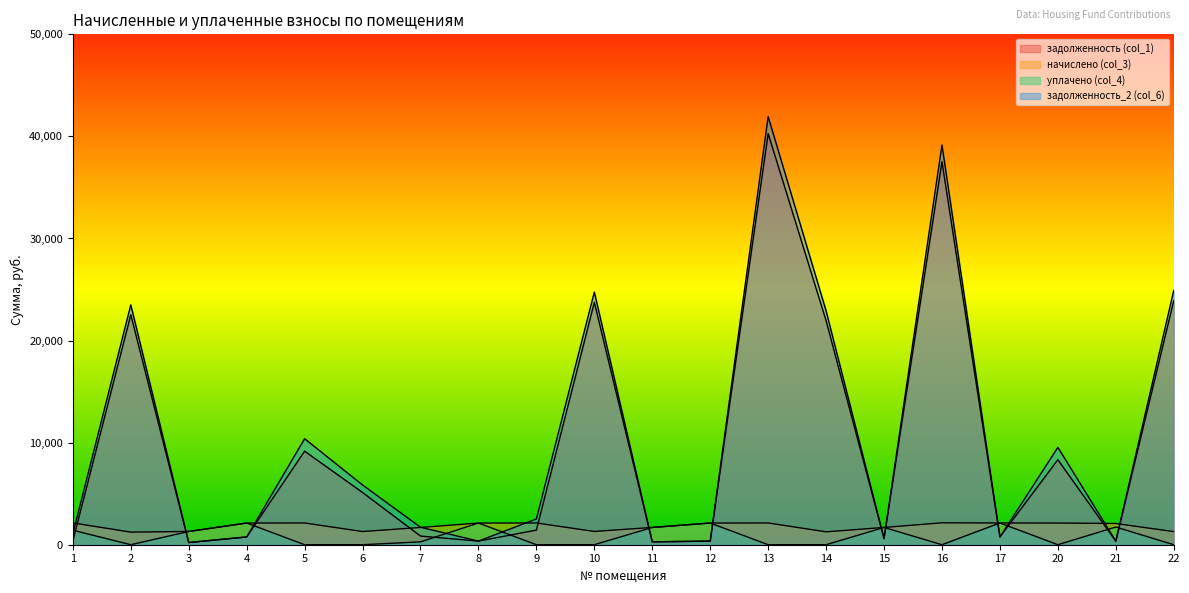

Reading left to right, transcribe all the data shown in this chart.

задолженность (col_1): 355.6	22529.5	216.2	759.4	9165.2	5114.6	848.0	354.0	1431.3	23749.9	282.0	354.0	40273.8	21945.8	604.8	37518.7	761.6	8327.6	346.6	23910.0
начислено (col_3): 2133.8	1233.8	1297.4	2124.2	2130.6	1291.1	1691.8	2124.2	2130.6	1300.6	1691.8	2124.2	2130.6	1262.5	1691.8	2146.5	2130.6	2124.2	2079.7	1284.7
уплачено (col_4): 1421.9	0.0	1297.4	2124.2	0.0	0.0	282.0	2124.2	0.0	0.0	1691.8	2124.2	0.0	0.0	1691.8	0.0	2130.6	0.0	1733.1	0.0
задолженность_2 (col_6): 1069.0	23497.9	216.2	759.4	10384.9	5850.8	1712.5	354.0	2526.8	24752.0	282.0	354.0	41935.3	22903.0	604.8	39155.0	761.6	9538.4	346.6	24910.3